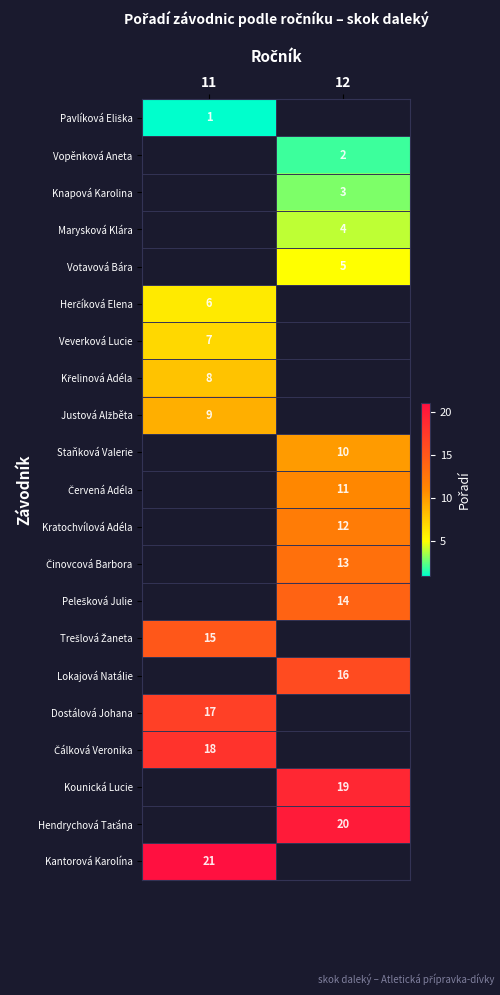

The value of Knapová Karolina at 12 is 5. True or false?

False